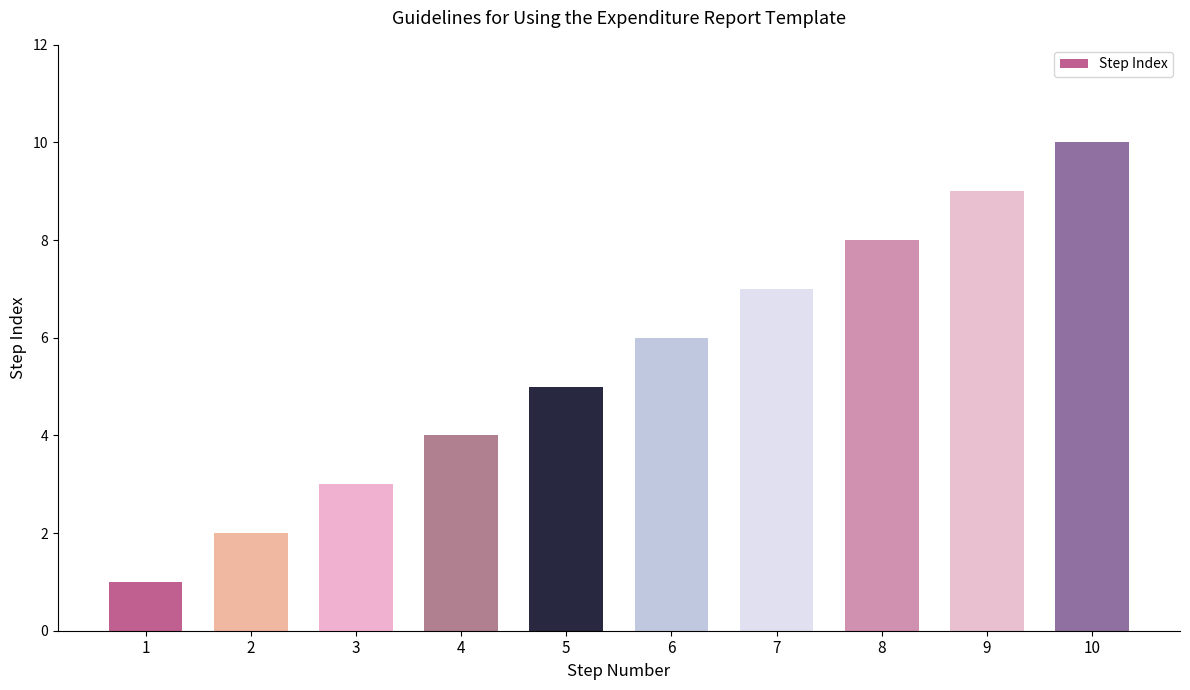

Count the number of categories in the chart.

10